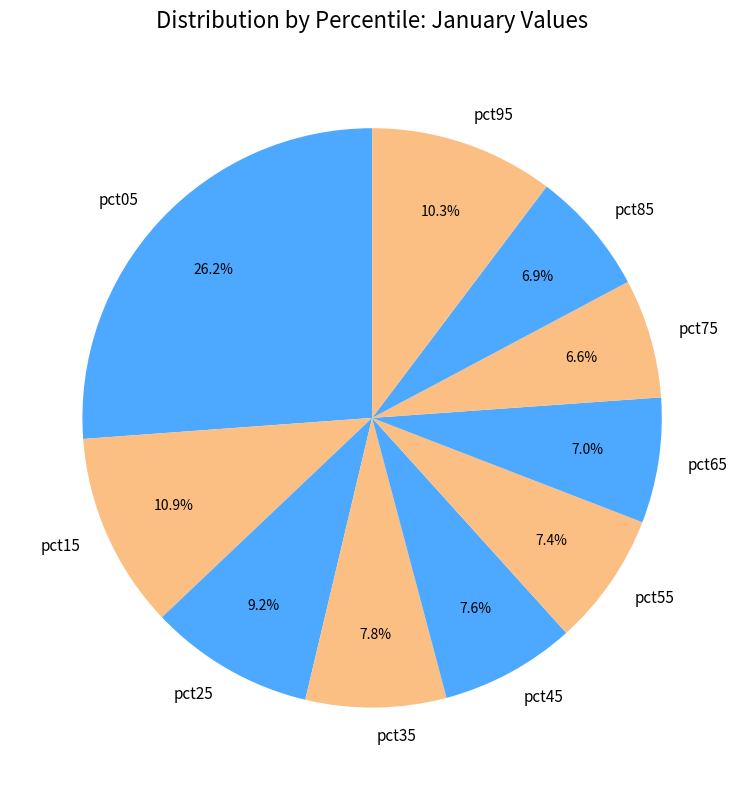

Does any single category account for the majority?

No